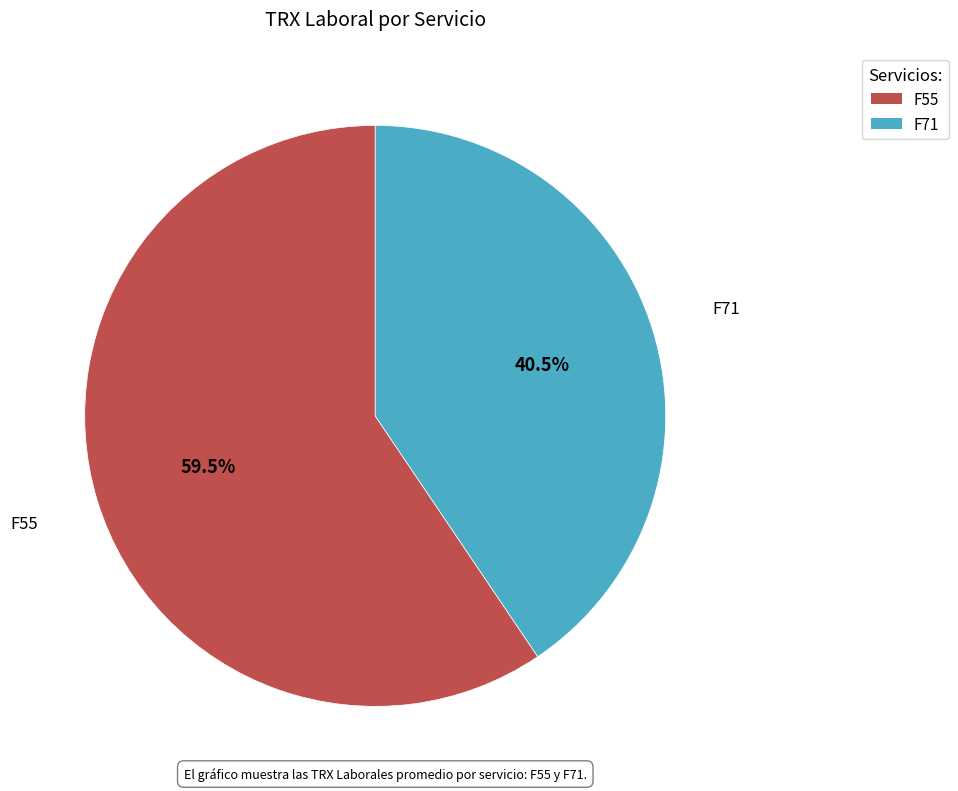

Rank the categories by value from highest to lowest.

F55, F71